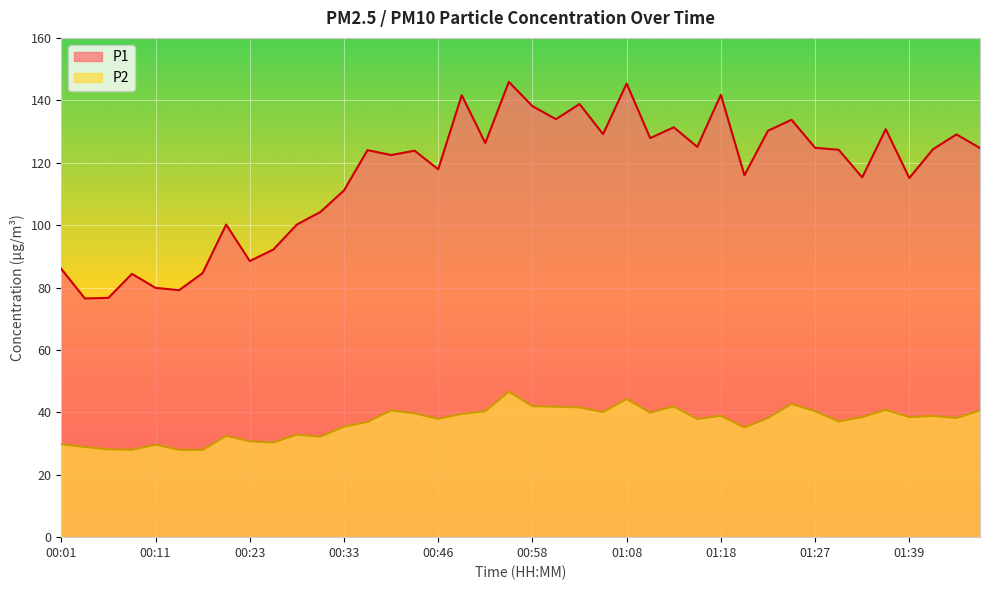

True or false: P2 has more than 1 points higher than both neighbors.

True